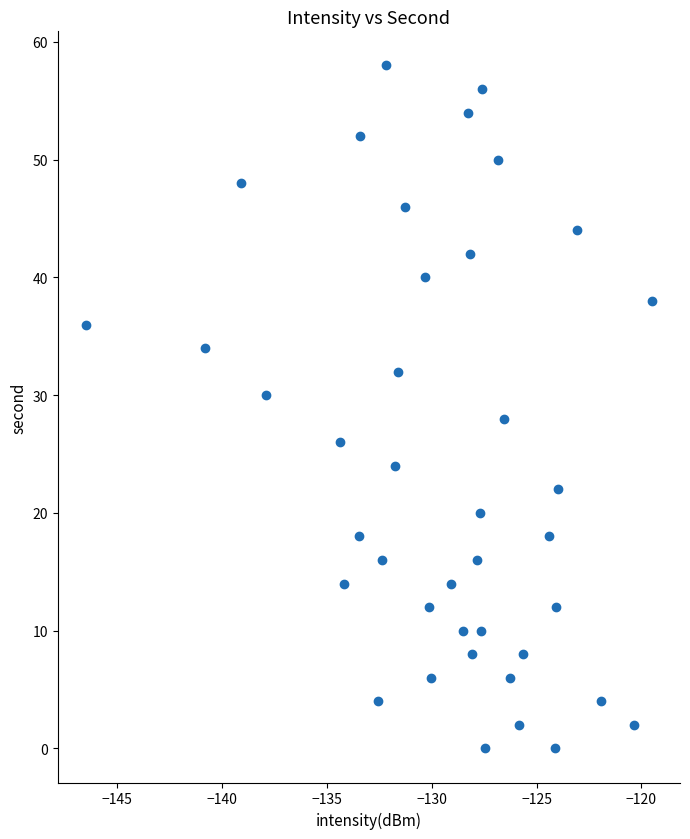

What is the range of Y values (max minus min)?

58